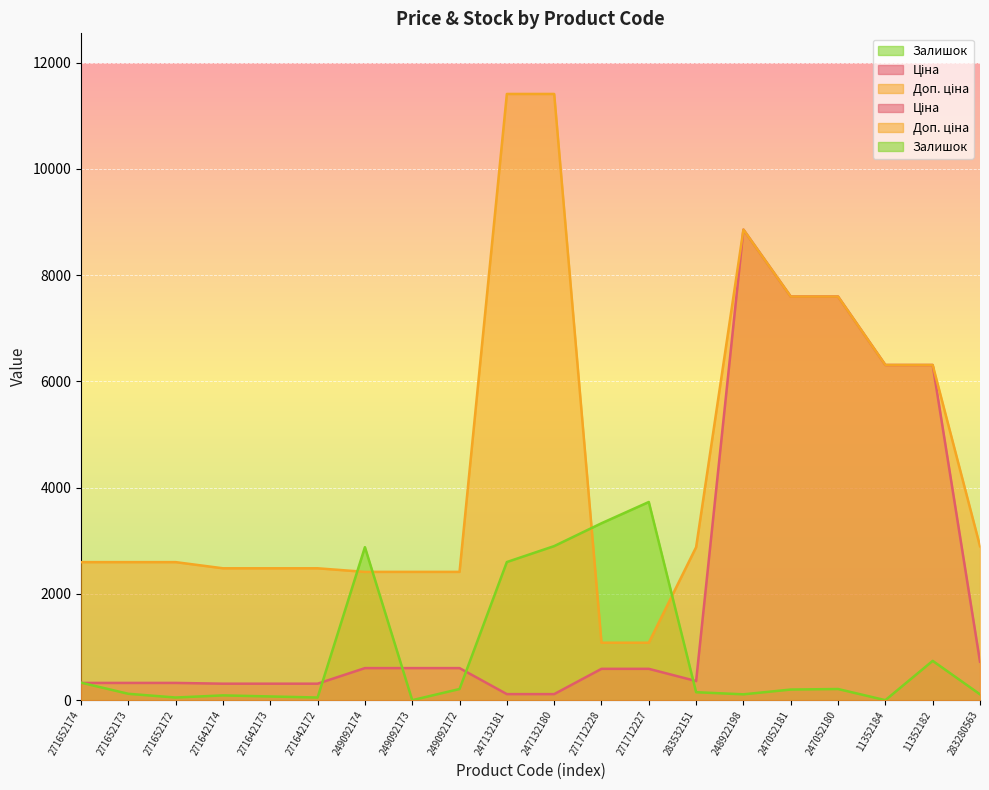

What is the approximate value of Залишок at 249092174?

2880.0